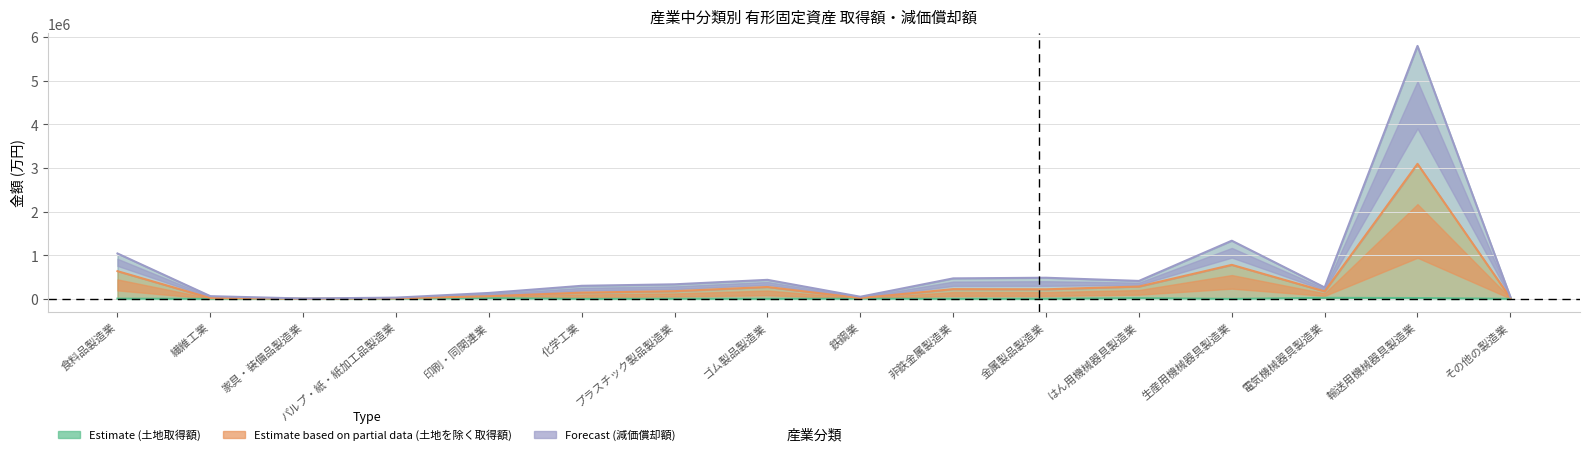

Does the chart display data point markers on the line(s)?

No